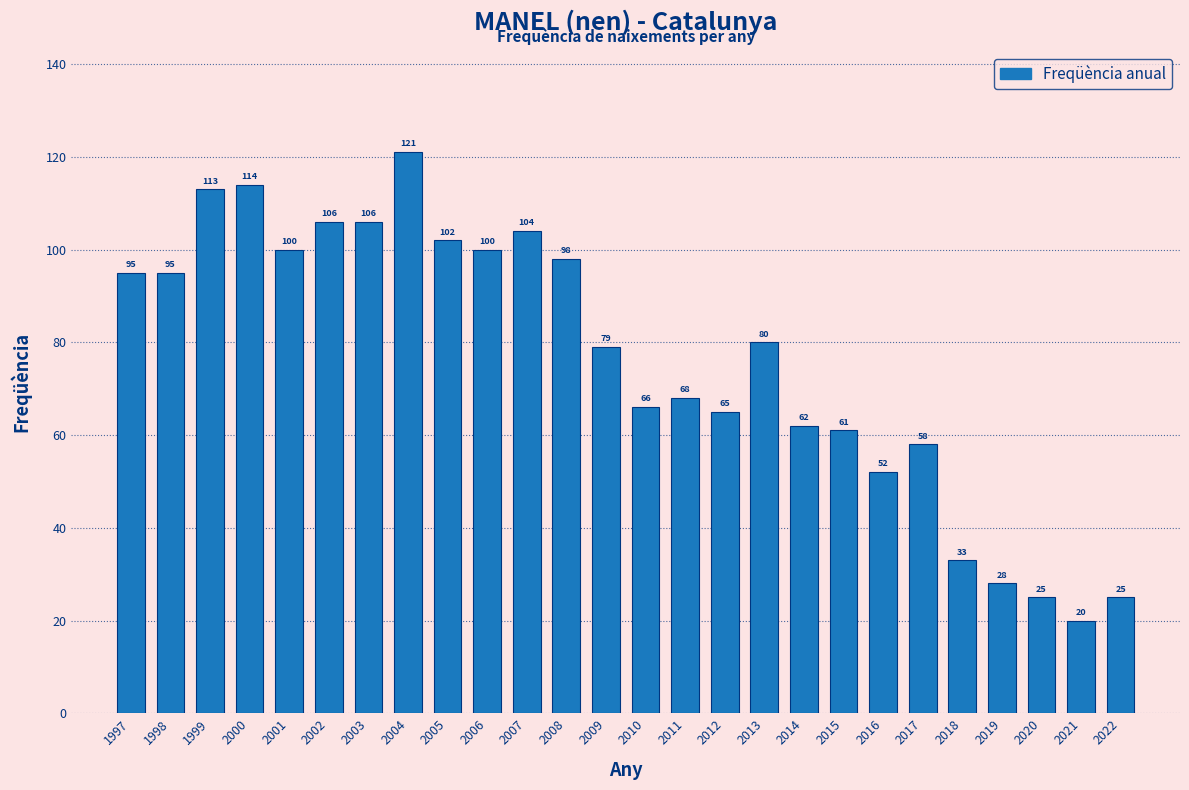

Reading left to right, transcribe all the data shown in this chart.

95	95	113	114	100	106	106	121	102	100	104	98	79	66	68	65	80	62	61	52	58	33	28	25	20	25